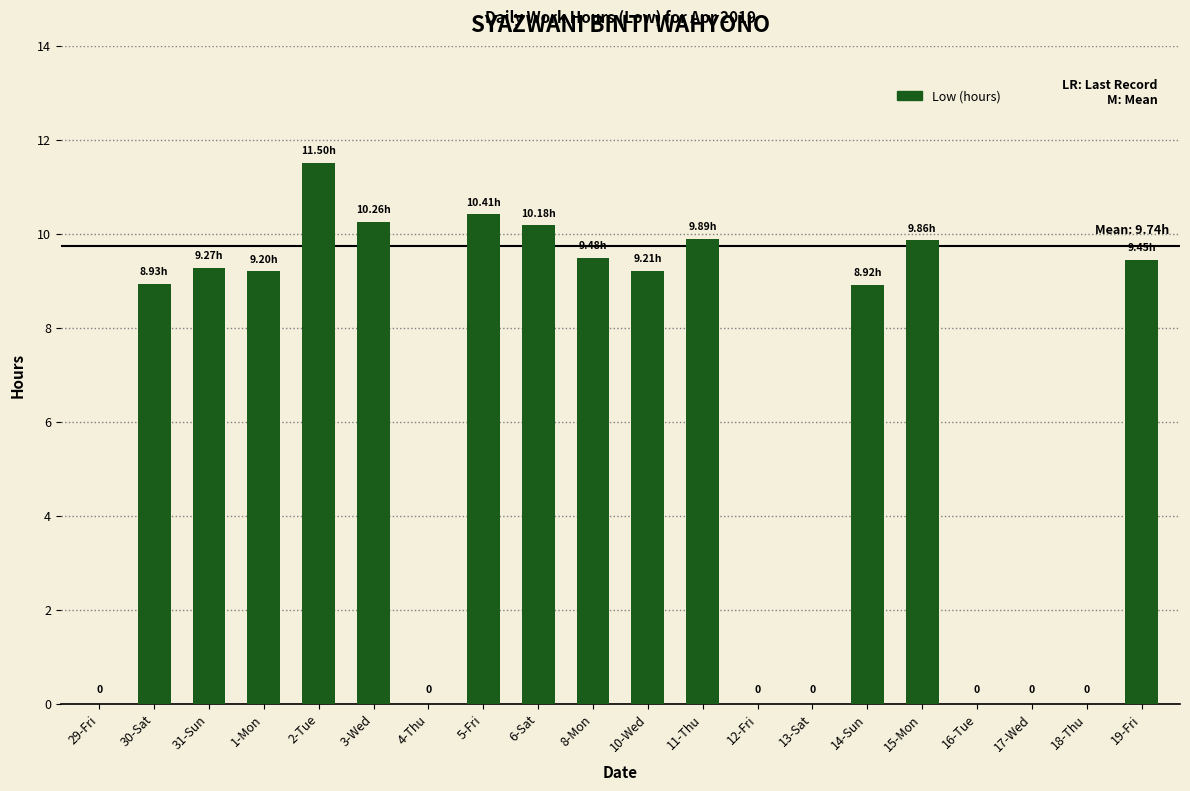

What is the sum of the values at 5-Fri and 1-Mon?

19.6